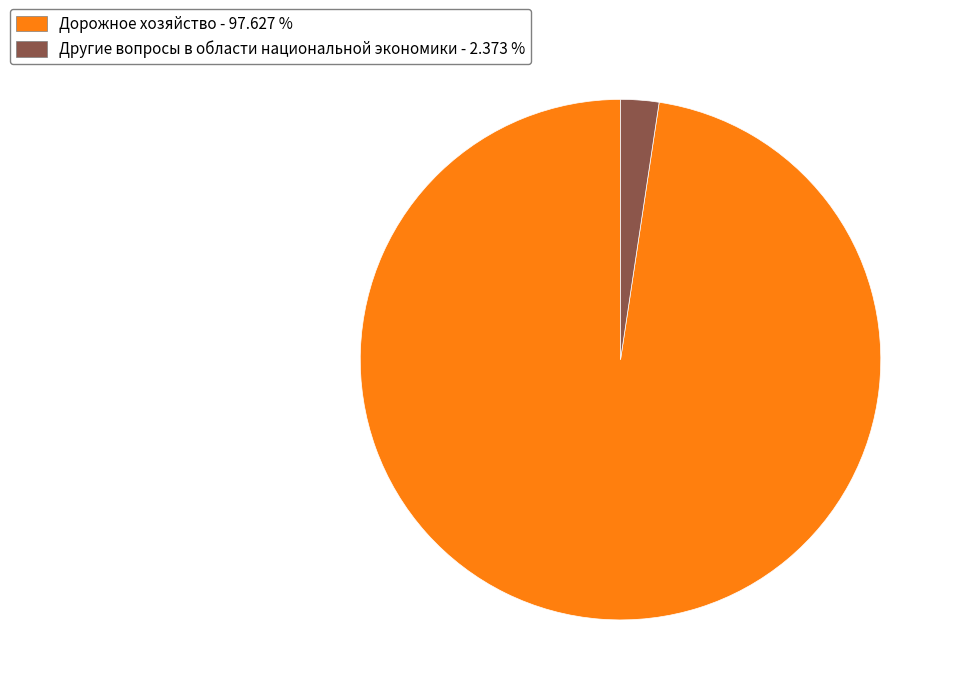

Is there a majority slice in this chart?

Yes